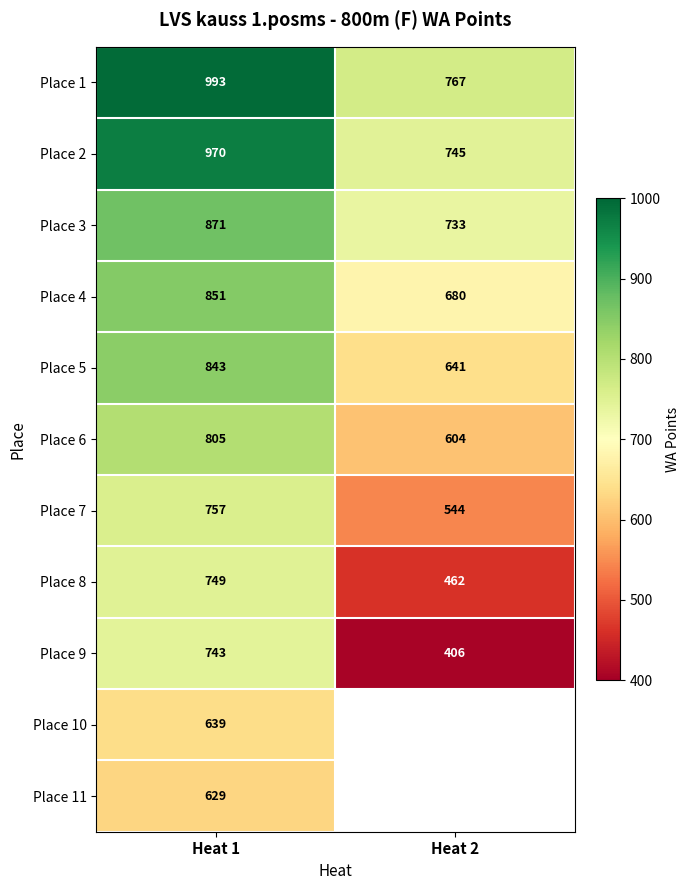

Which category has the highest value in the Place 4 series?

Heat 1